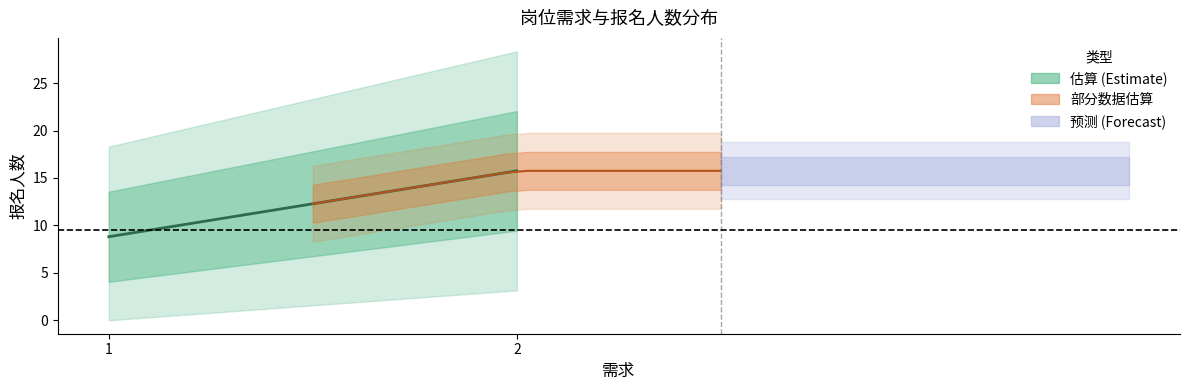

Which label corresponds to the largest value in the chart?

2